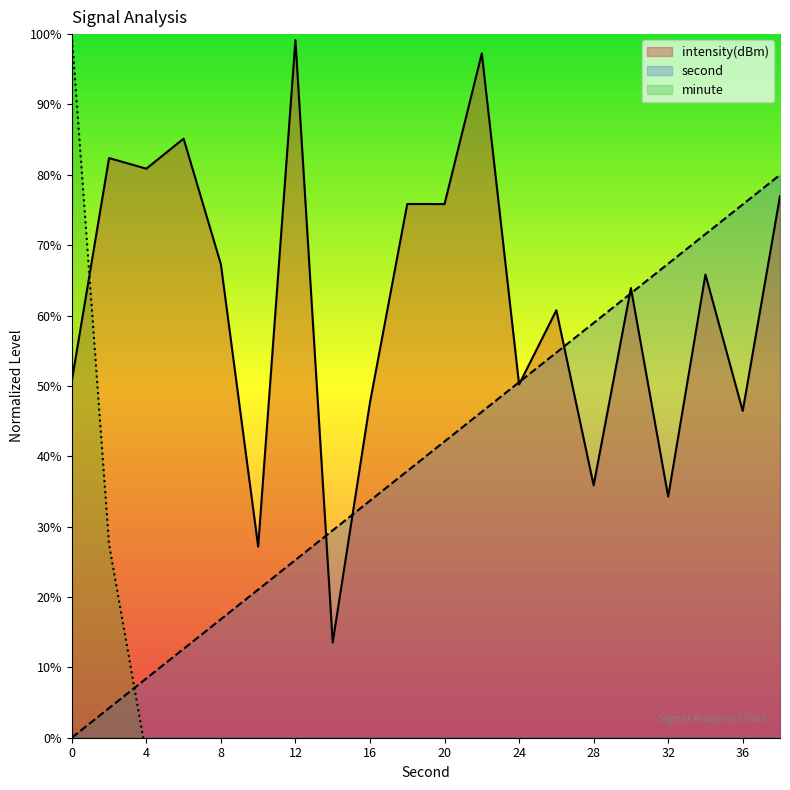

How many times do second_scaled and intensity(dBm) cross each other?

7